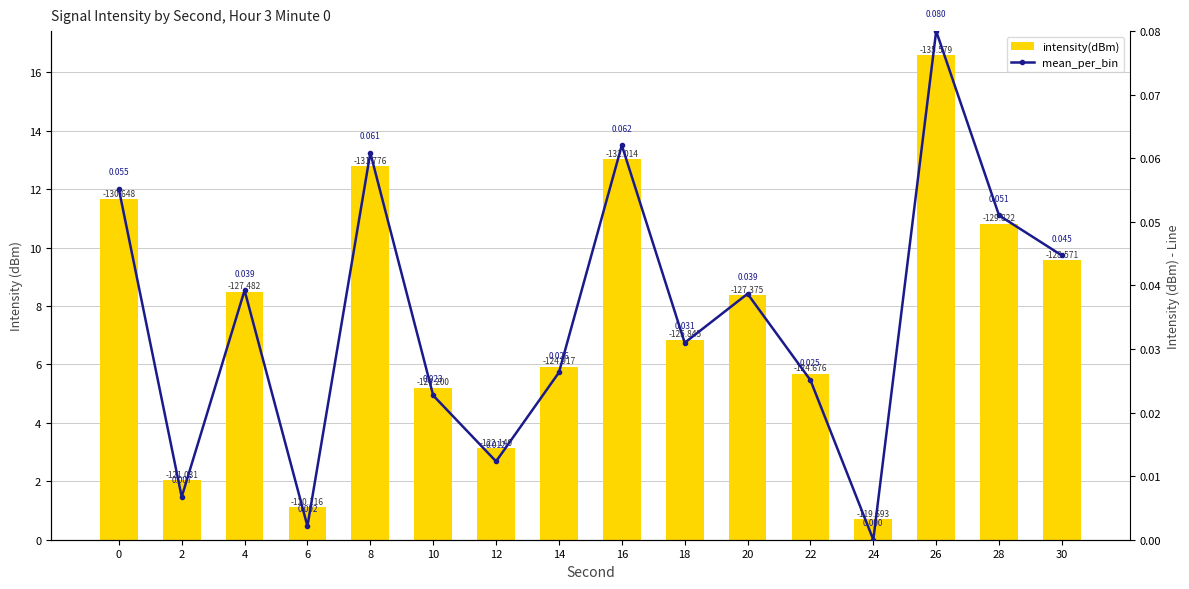

What is the total value across all series at 14?

5.9